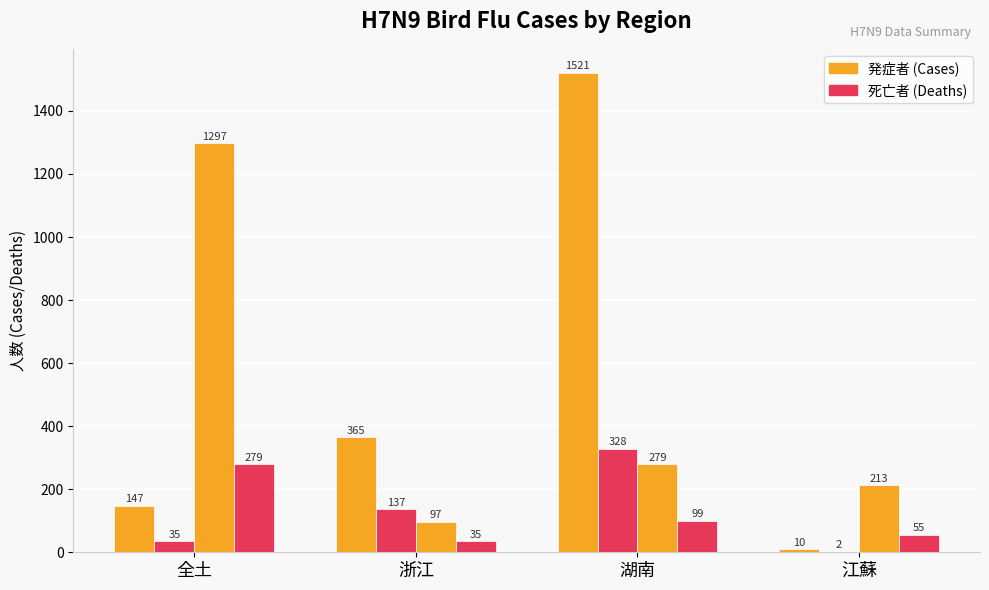

How many groups of bars are there?

4